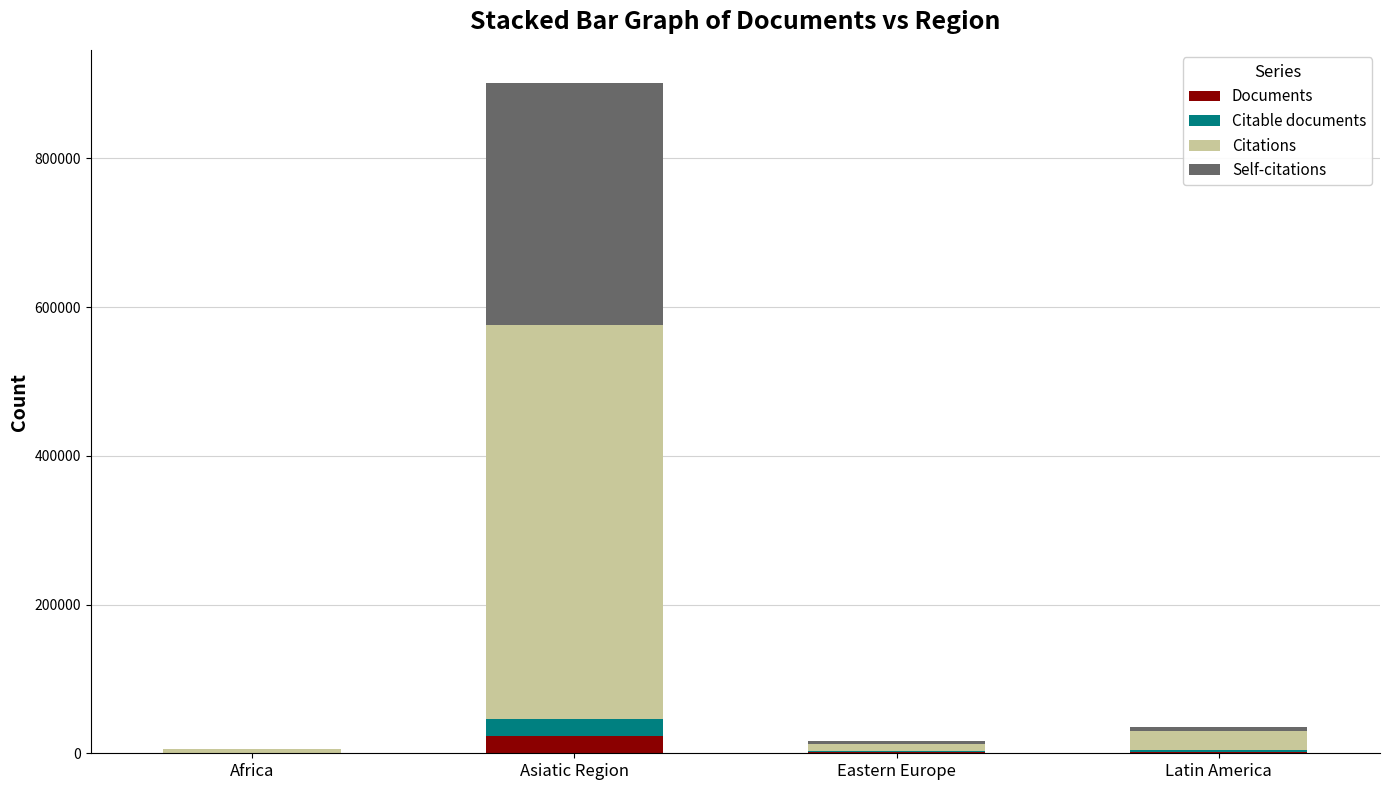

Are the bars horizontal?

No